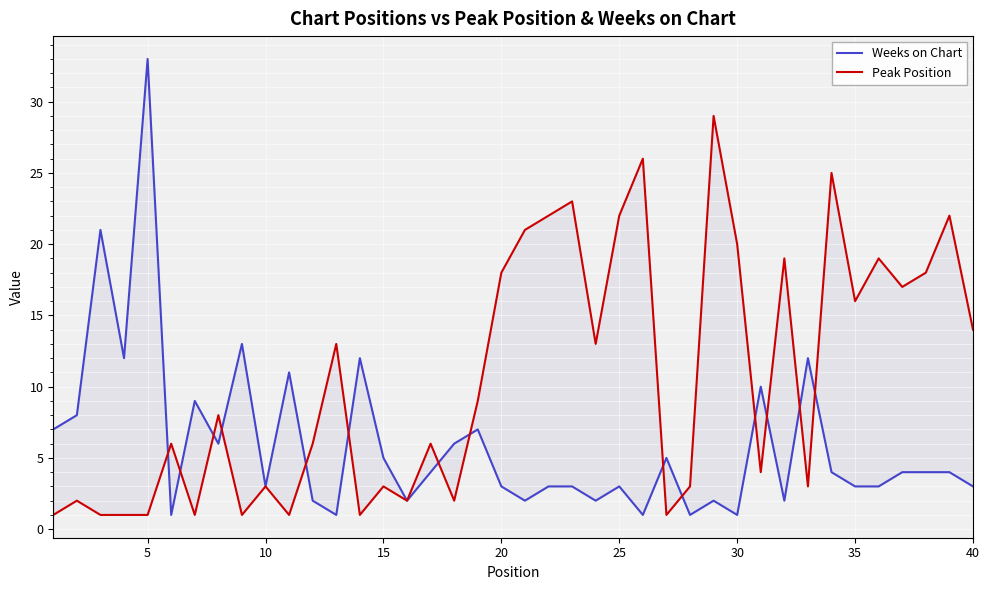

What are all the series names shown in the legend?

Weeks on Chart, Peak Position